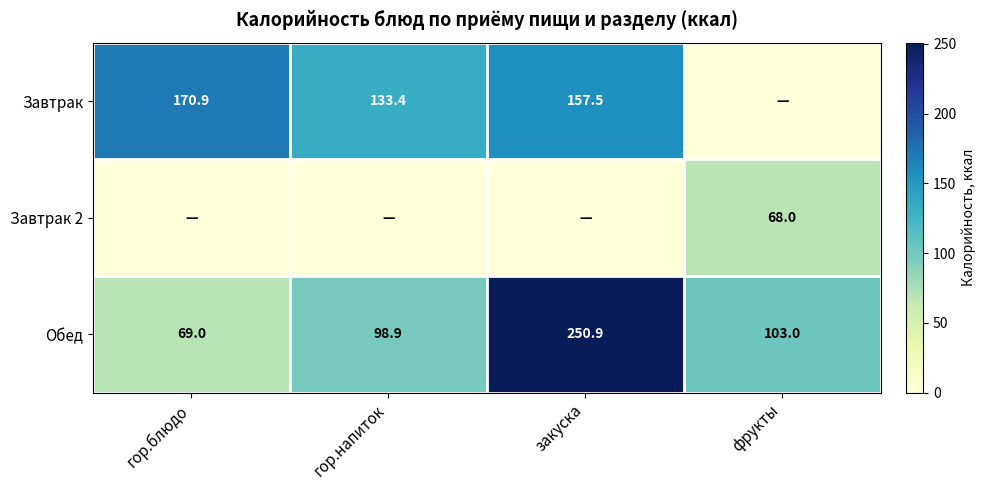

Which label corresponds to the largest value in the chart?

закуска